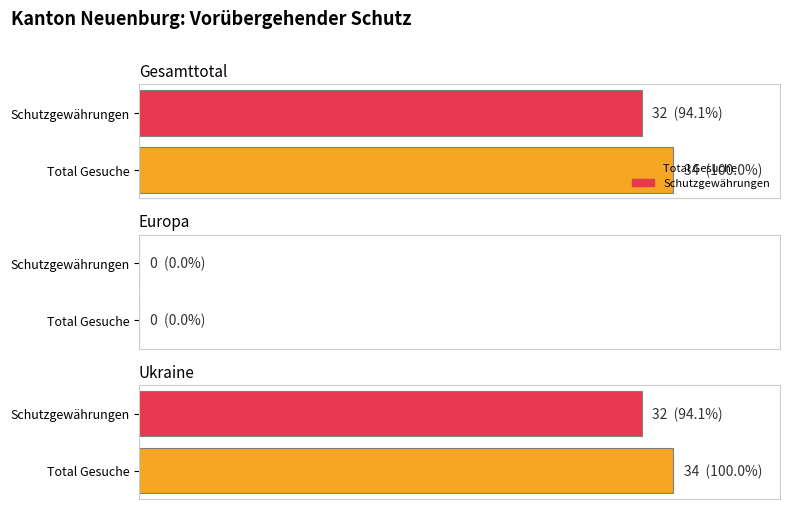

At which label is Schutzgewährungen closest to 16?

Gesamttotal